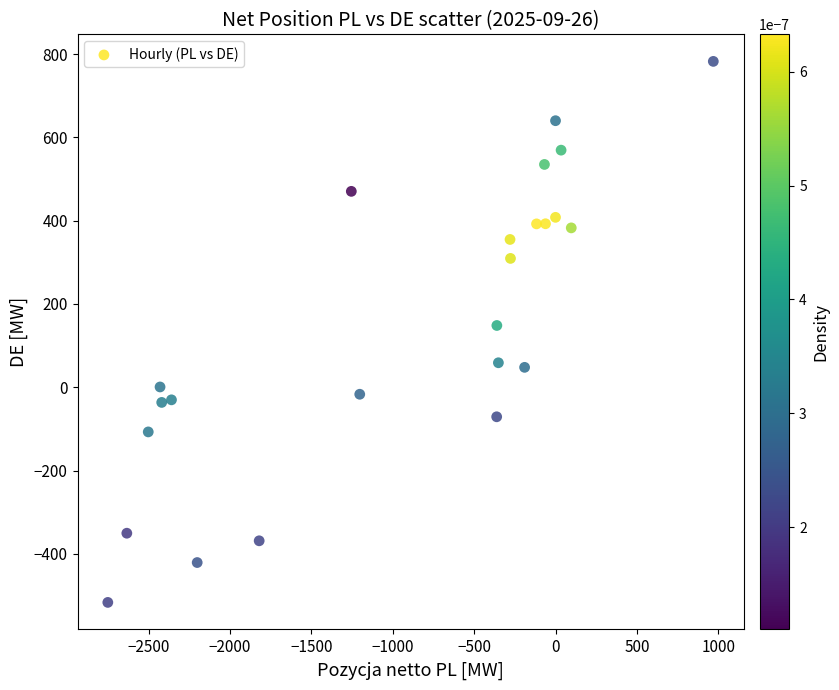

What Y value in the scatter plot is closest to 133?

148.4